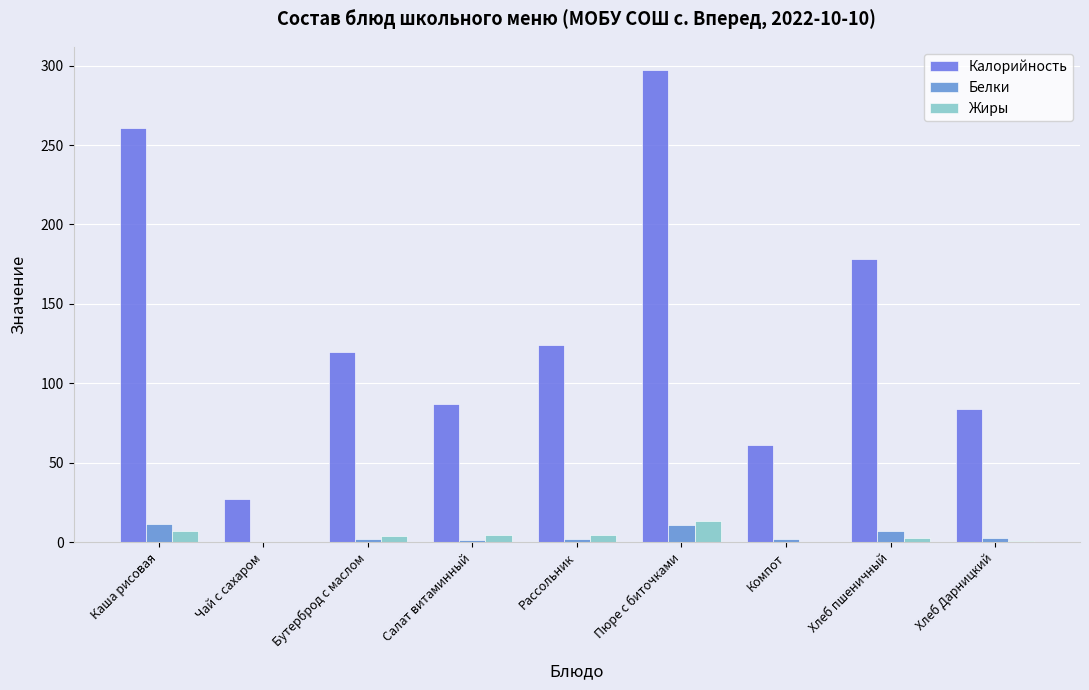

What is the approximate value of Калорийность at Компот?

61.0